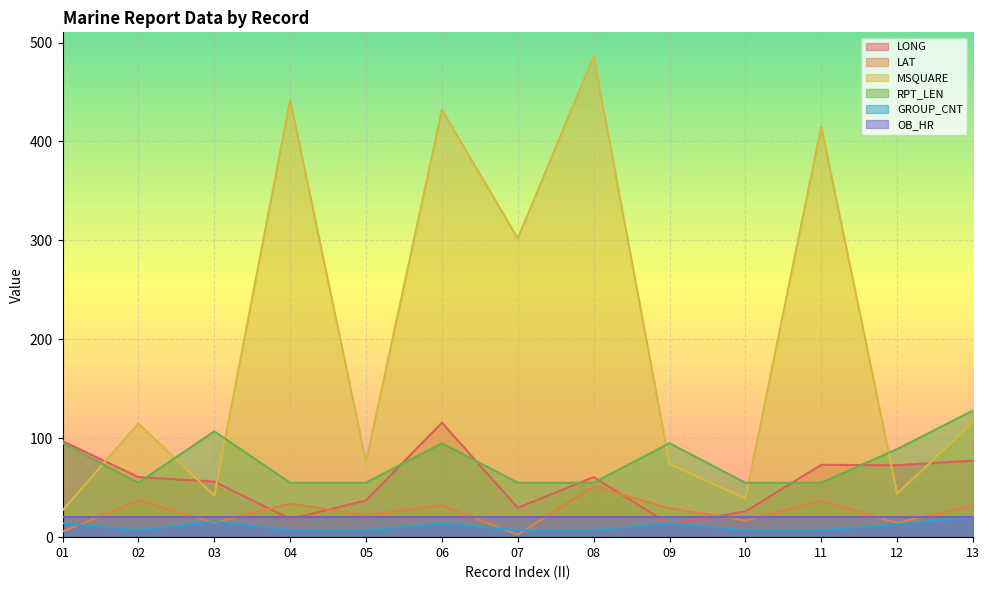

What is the sum of the RPT_LEN values at 10 and 09?

150.0